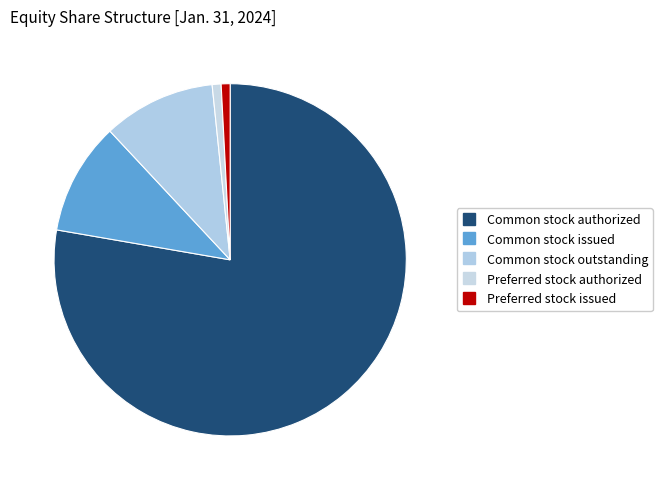

Which category has the biggest portion of the pie?

Common stock authorized